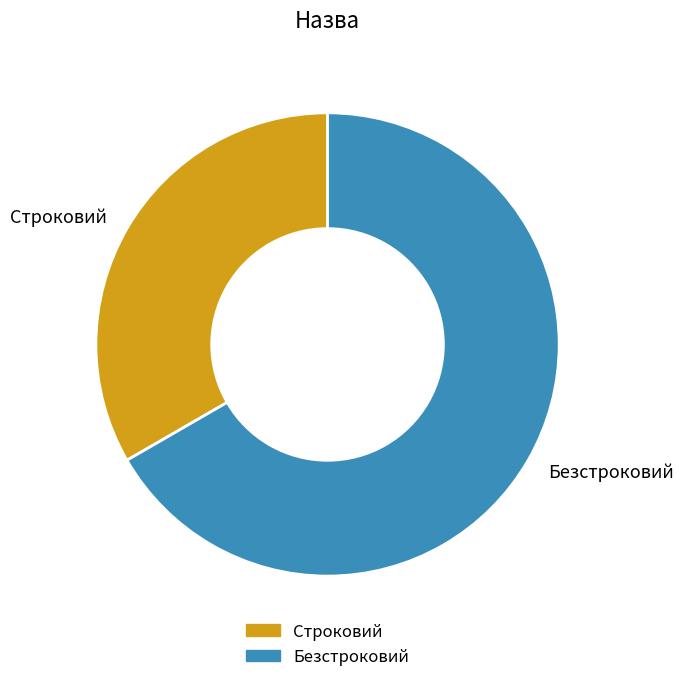

Combined, do Безстроковий and Строковий account for over 50%?

Yes